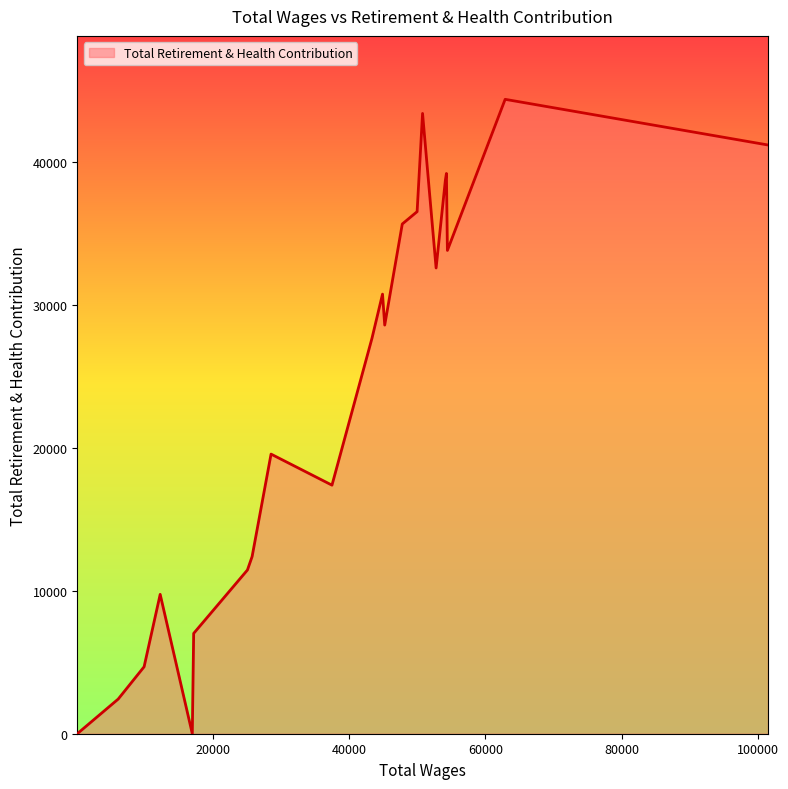

Count the number of data series in this chart.

1